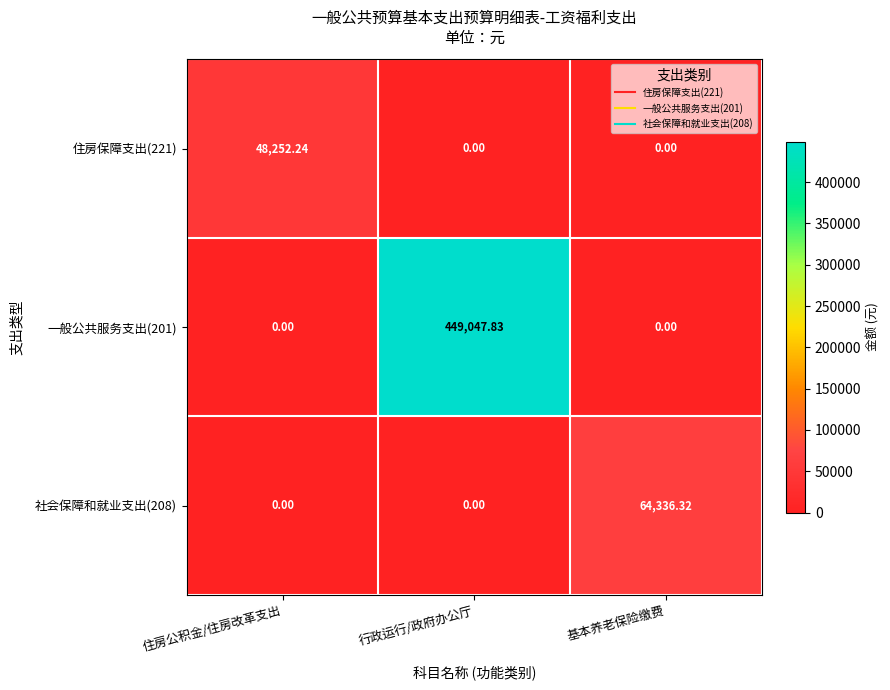

How many distinct data groups are displayed?

3